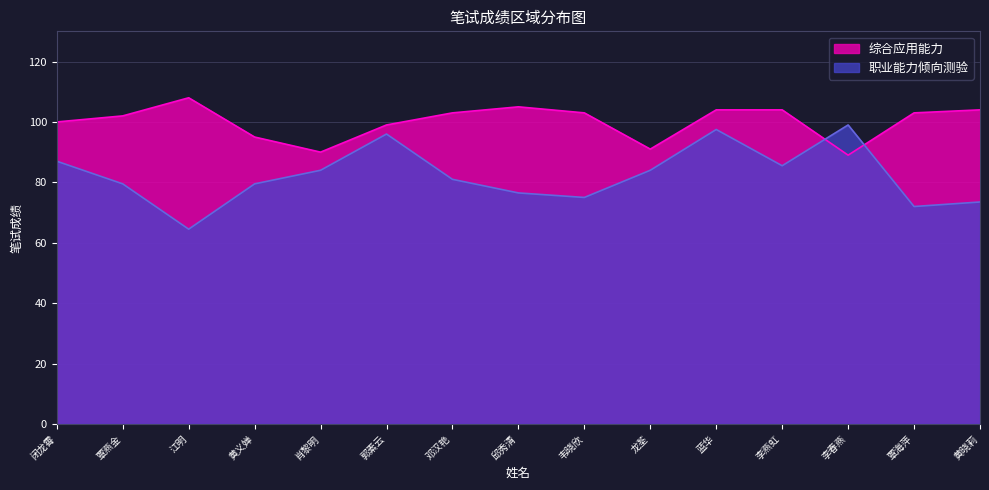

What position from the right is 黄晓莉?

1